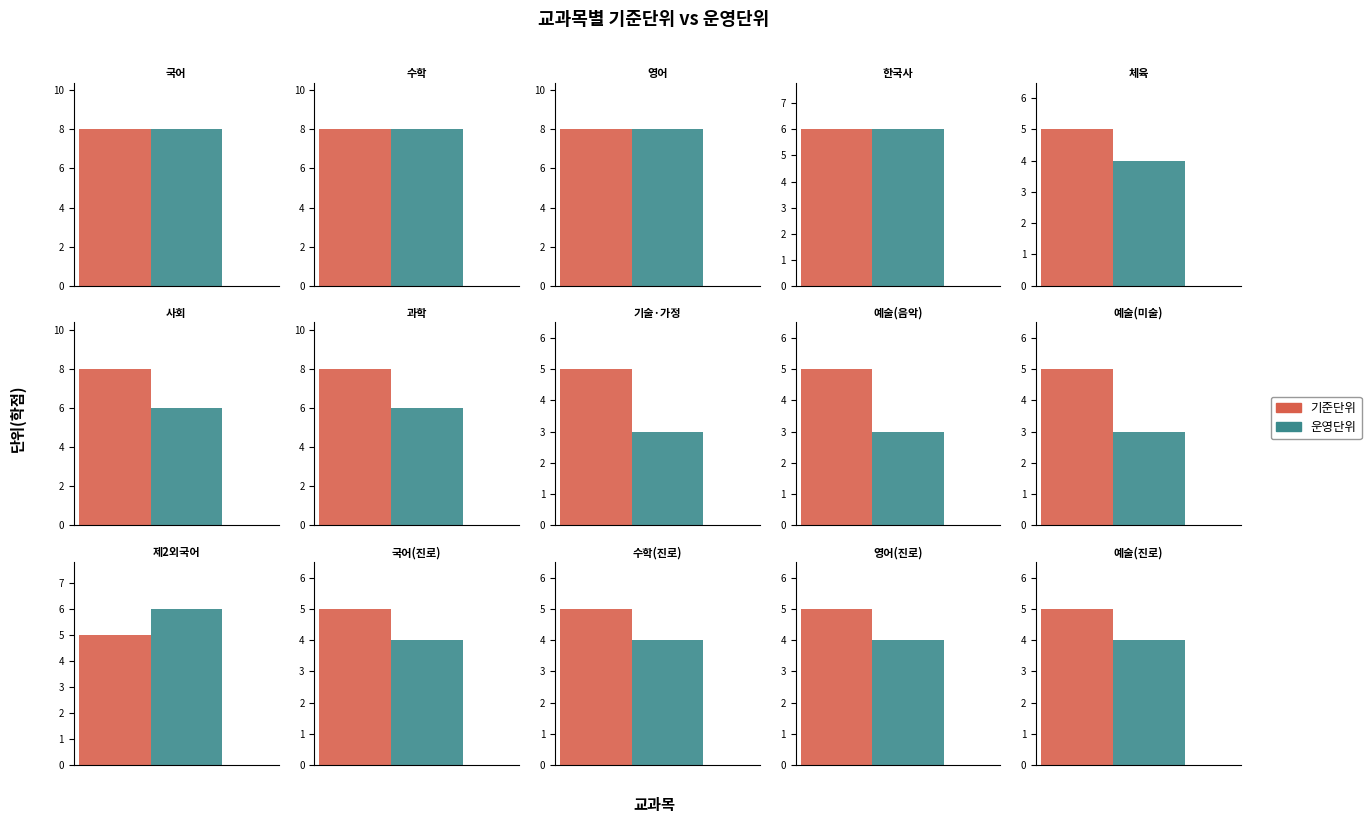

What is the sum of the 운영단위 values at 기술·가정 and 국어(진로)?

7